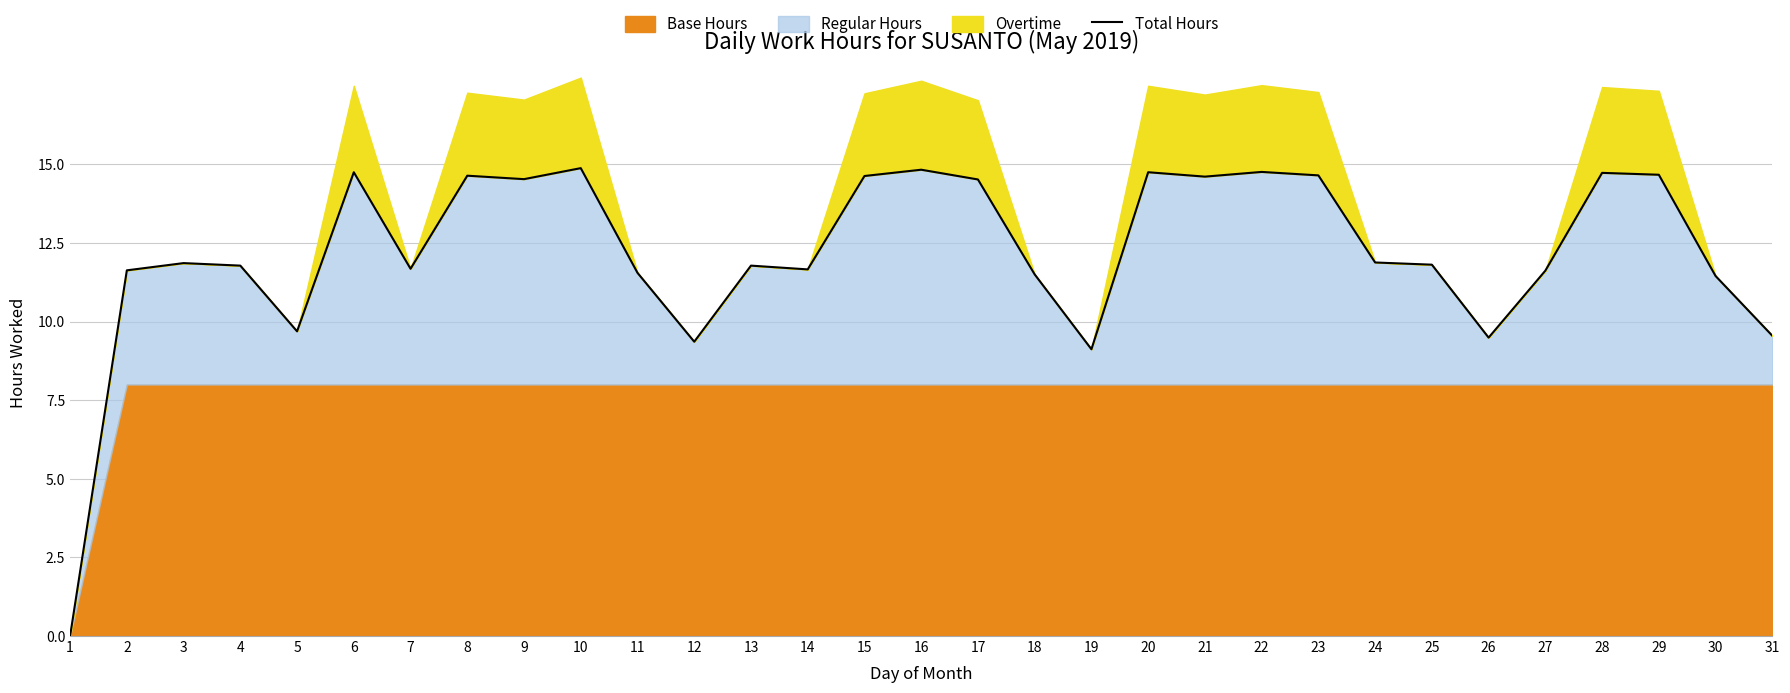

What is the value of the 12th point from the left?

9.4